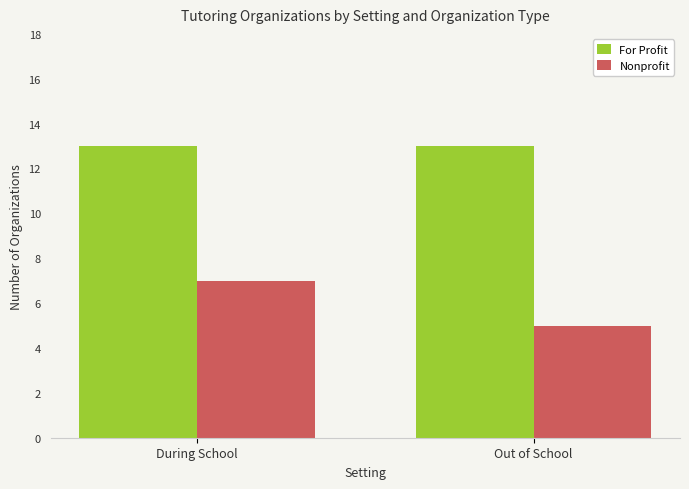

Between During School and Out of School, which series saw the biggest shift?

Nonprofit